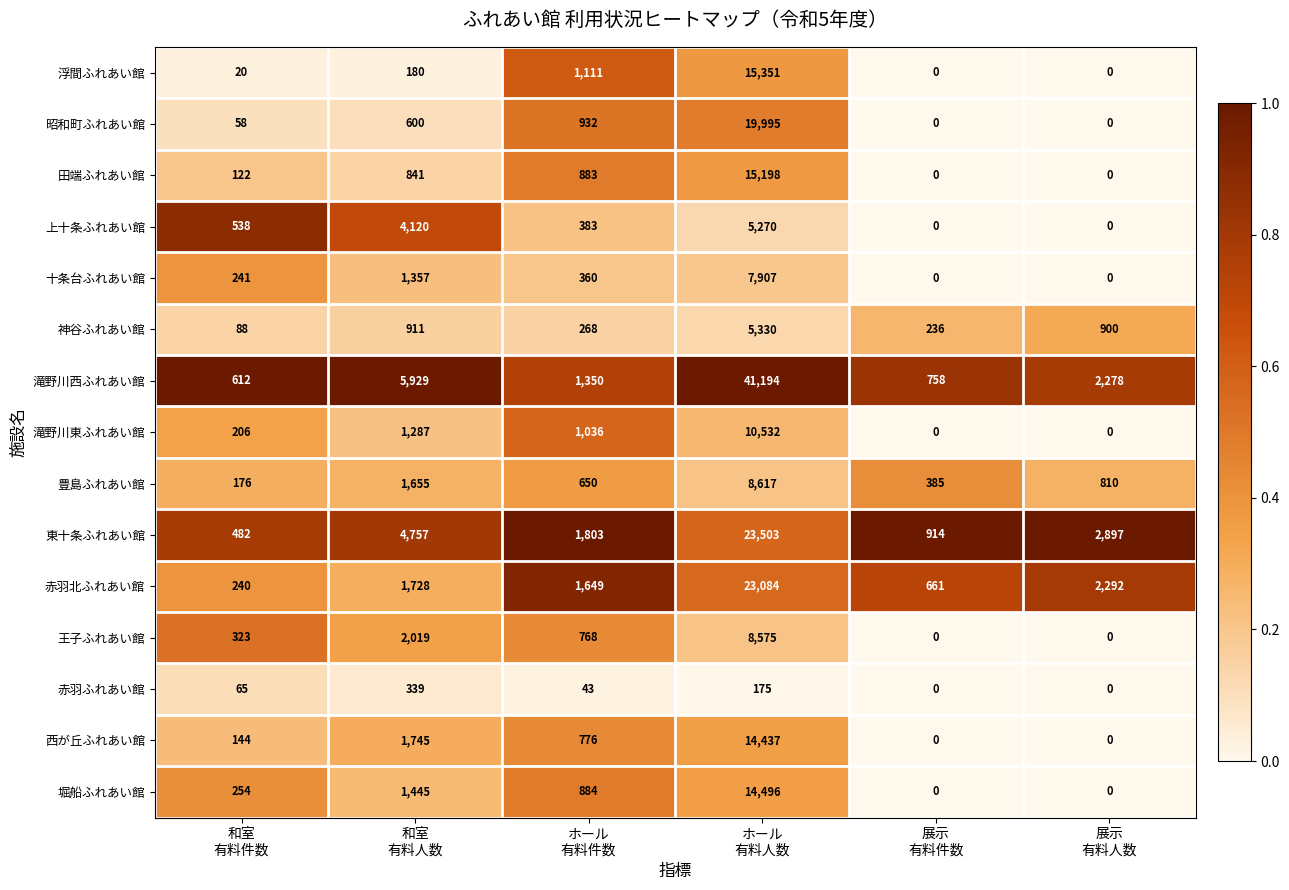

List the series in order of their peak value, highest first.

滝野川西ふれあい館, 東十条ふれあい館, 赤羽北ふれあい館, 昭和町ふれあい館, 浮間ふれあい館, 田端ふれあい館, 堀船ふれあい館, 西が丘ふれあい館, 滝野川東ふれあい館, 豊島ふれあい館, 王子ふれあい館, 十条台ふれあい館, 神谷ふれあい館, 上十条ふれあい館, 赤羽ふれあい館